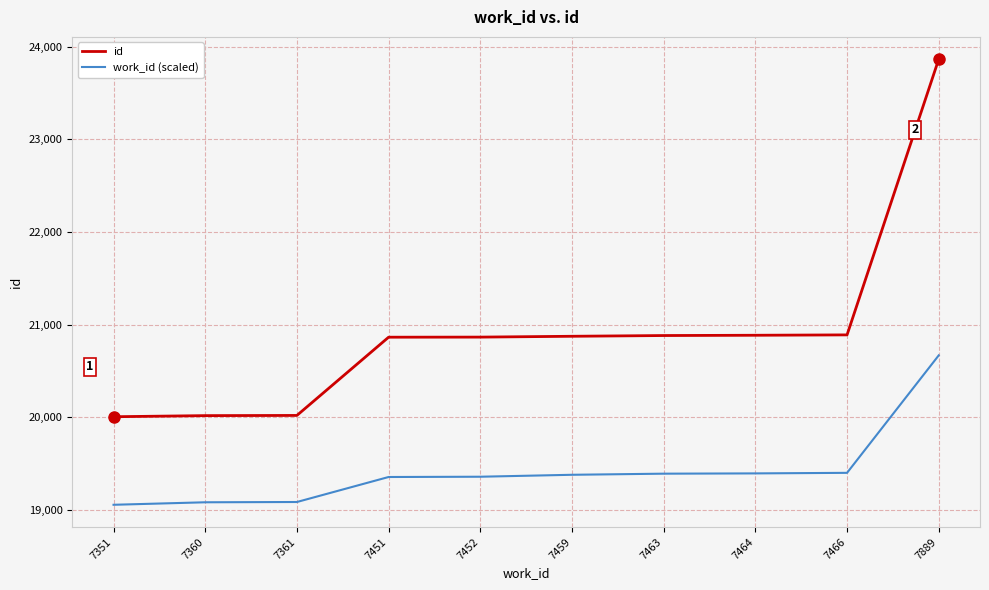

Which series has the largest range (max minus min)?

id